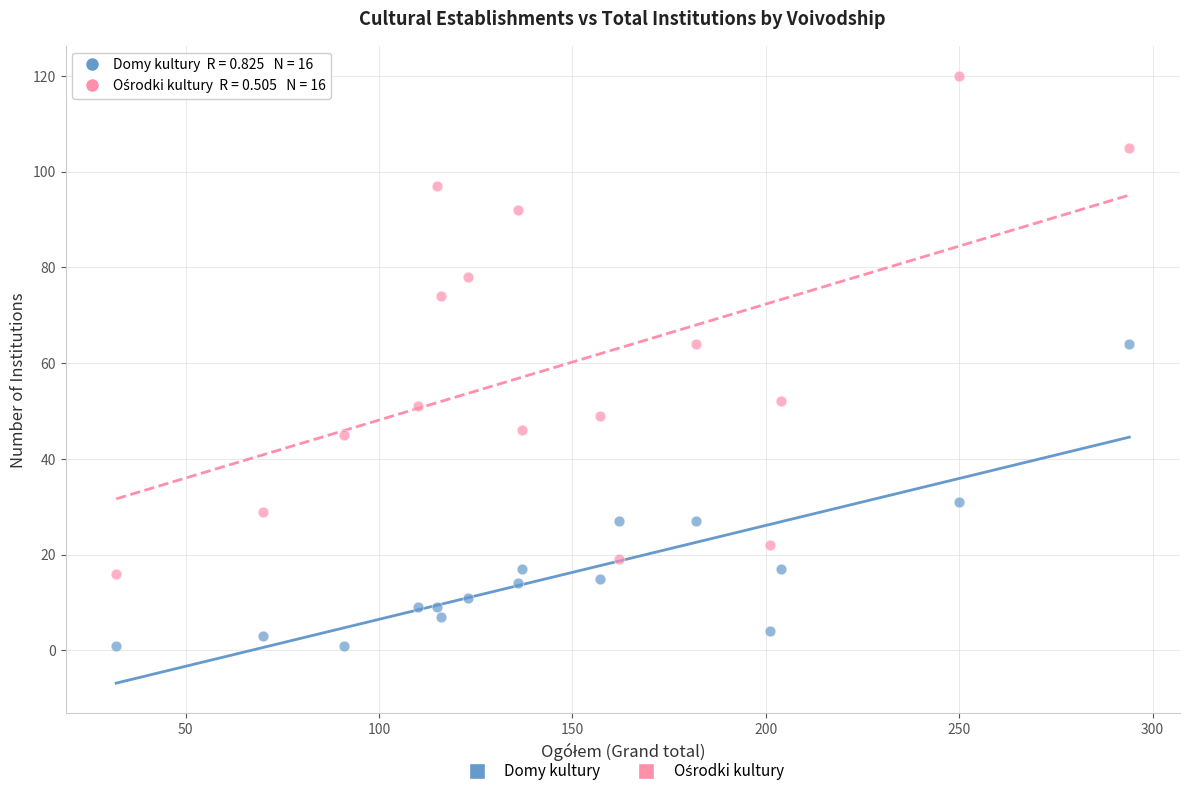

Across all data points, what is the range of X values (max minus min)?

262